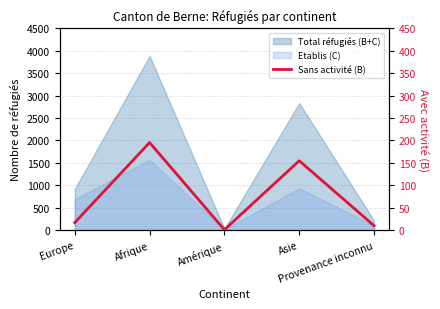

List the labels in order of value, smallest first.

Amérique, Provenance inconnu, Europe, Asie, Afrique